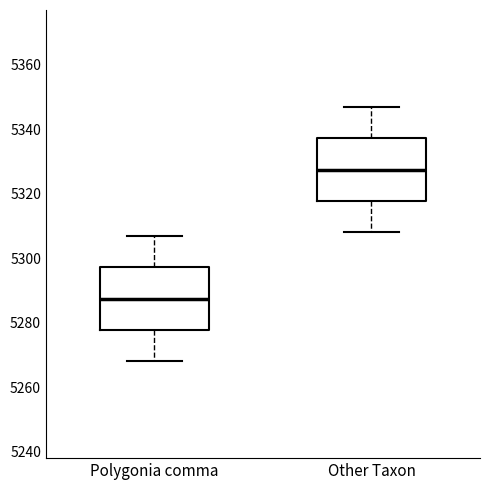

Which box has the highest median line?

Other Taxon